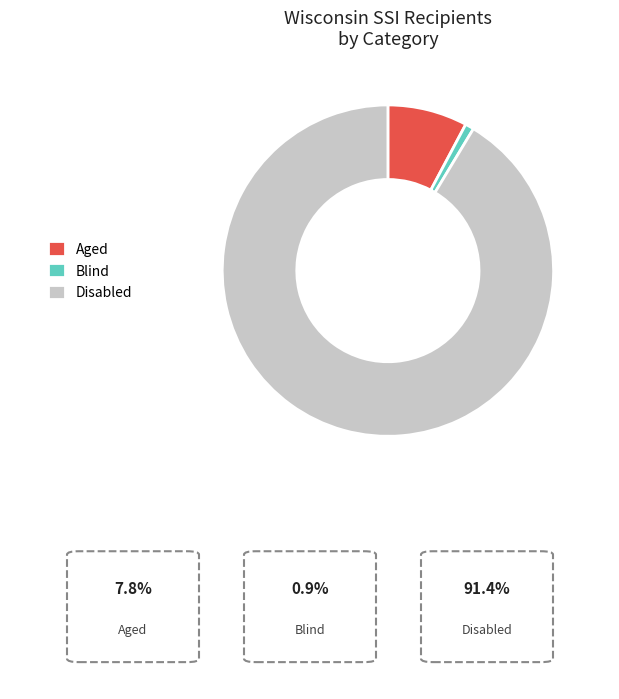

What is the majority slice?

Disabled